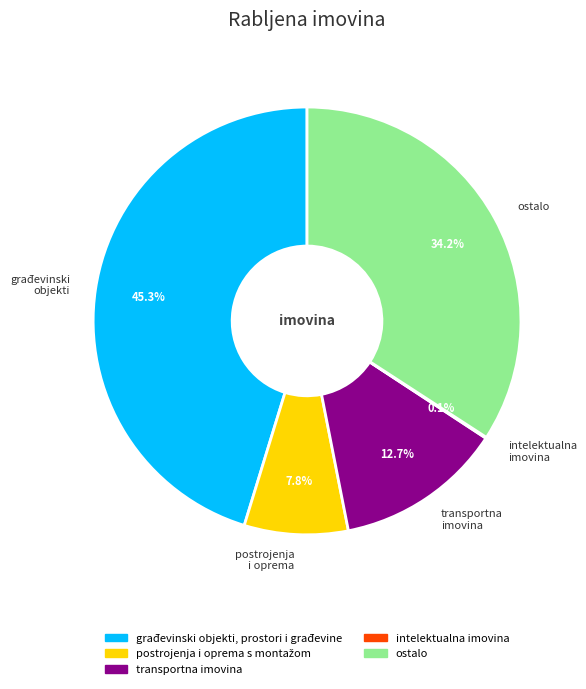

Combined, what portion of the pie is transportna imovina and građevinski objekti?

57.9%